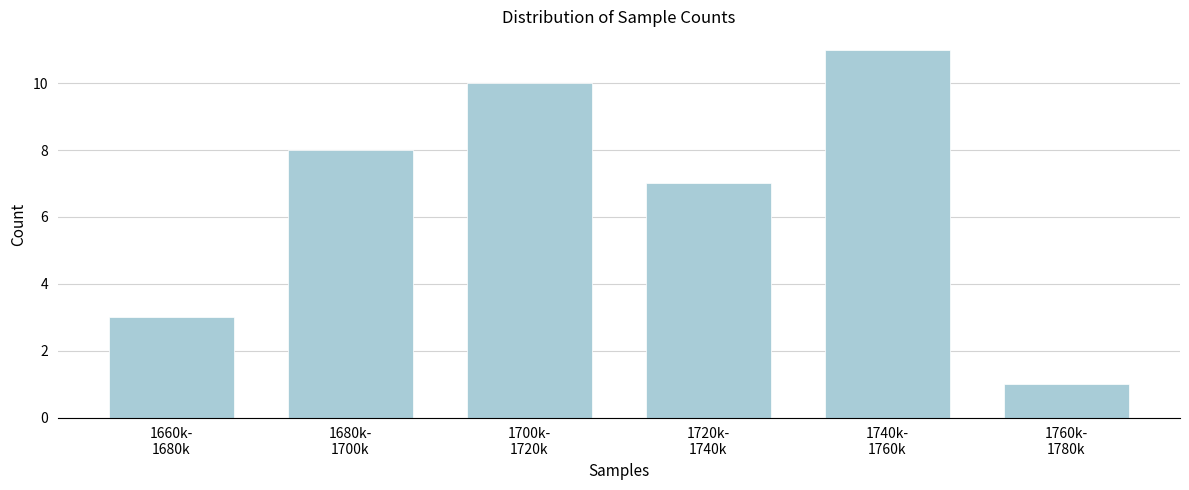

Reading left to right, list all the values displayed in this chart.

3	8	10	7	11	1